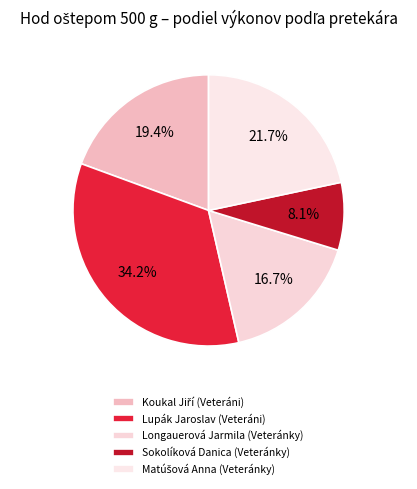

Is Koukal Jiří (Veteráni) the majority of the pie?

No